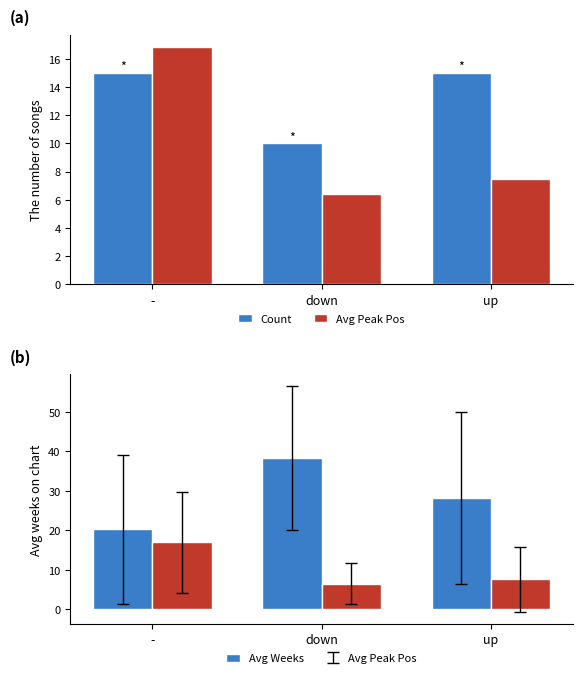

What are all the series names shown in the legend?

Count, Avg Peak Position, Avg Weeks on Chart